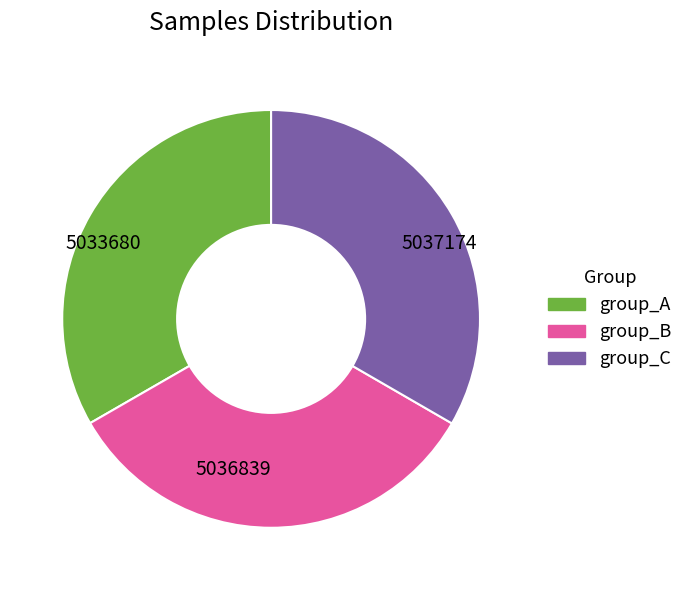

How many slices are in this pie chart?

3